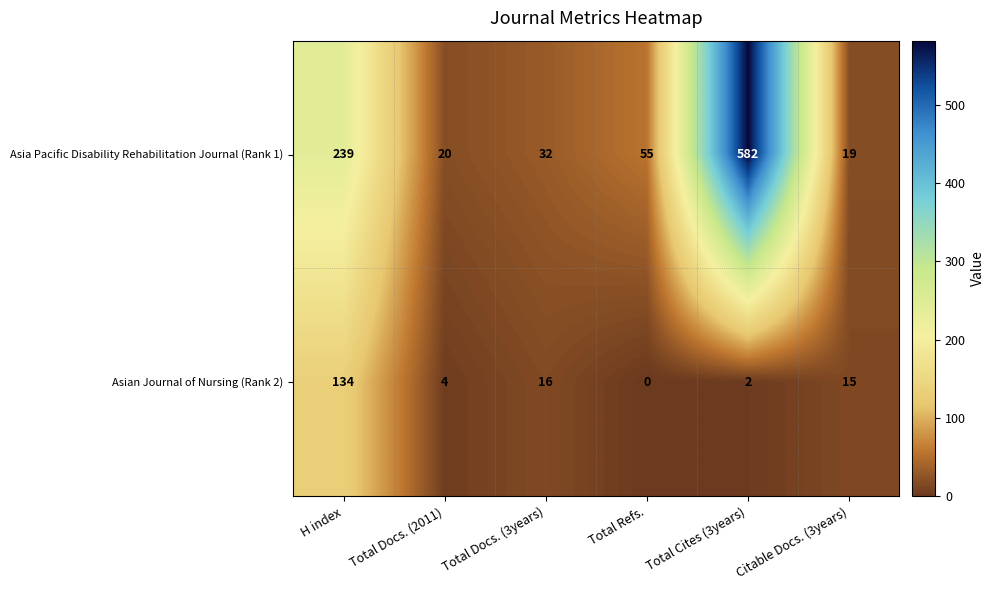

What is the spread (max minus min) of values at Total Docs. (2011)?

16